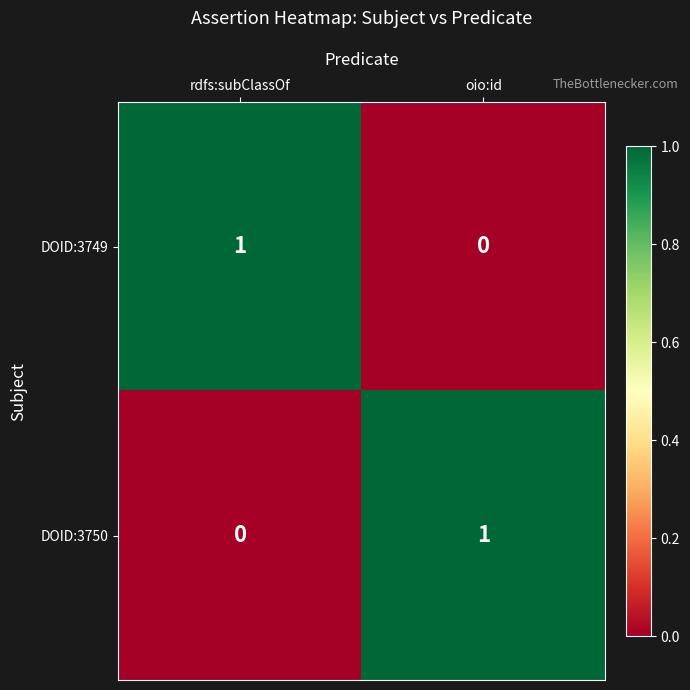

Which category has the lowest value in the DOID:3750 series?

rdfs:subClassOf